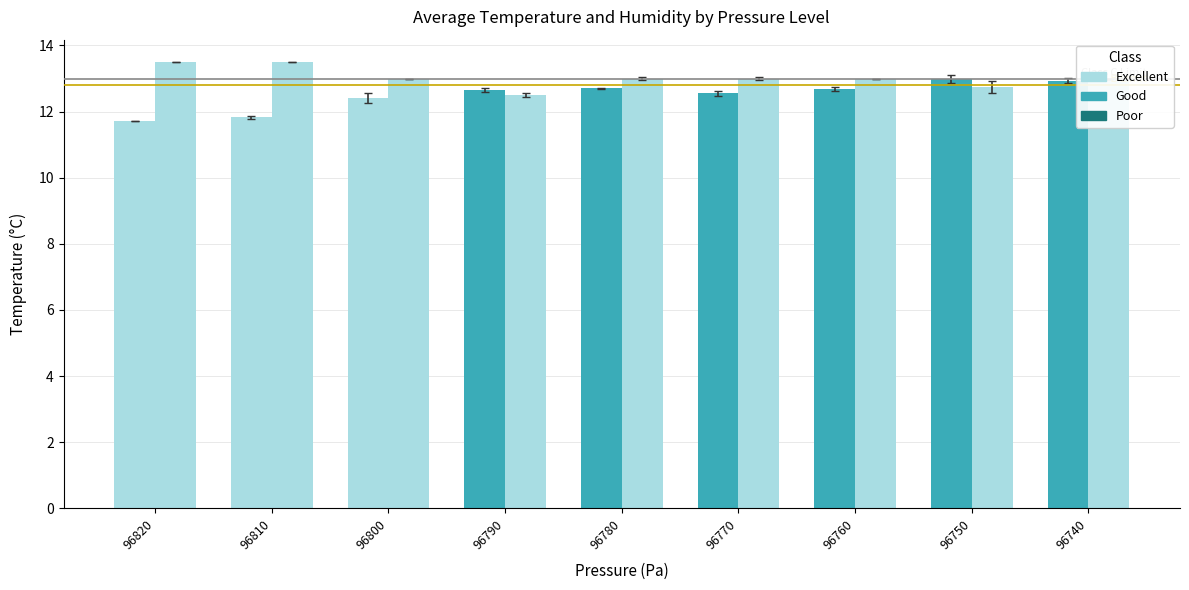

True or false: temperature has a value of 12.6 at 96770.

True